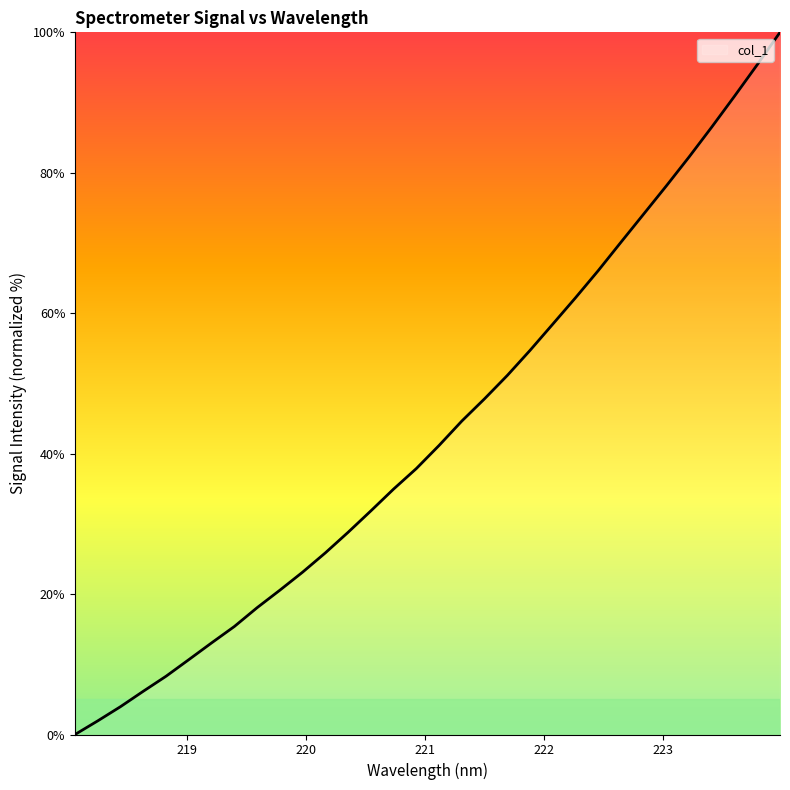

How many lines are shown in the chart?

1